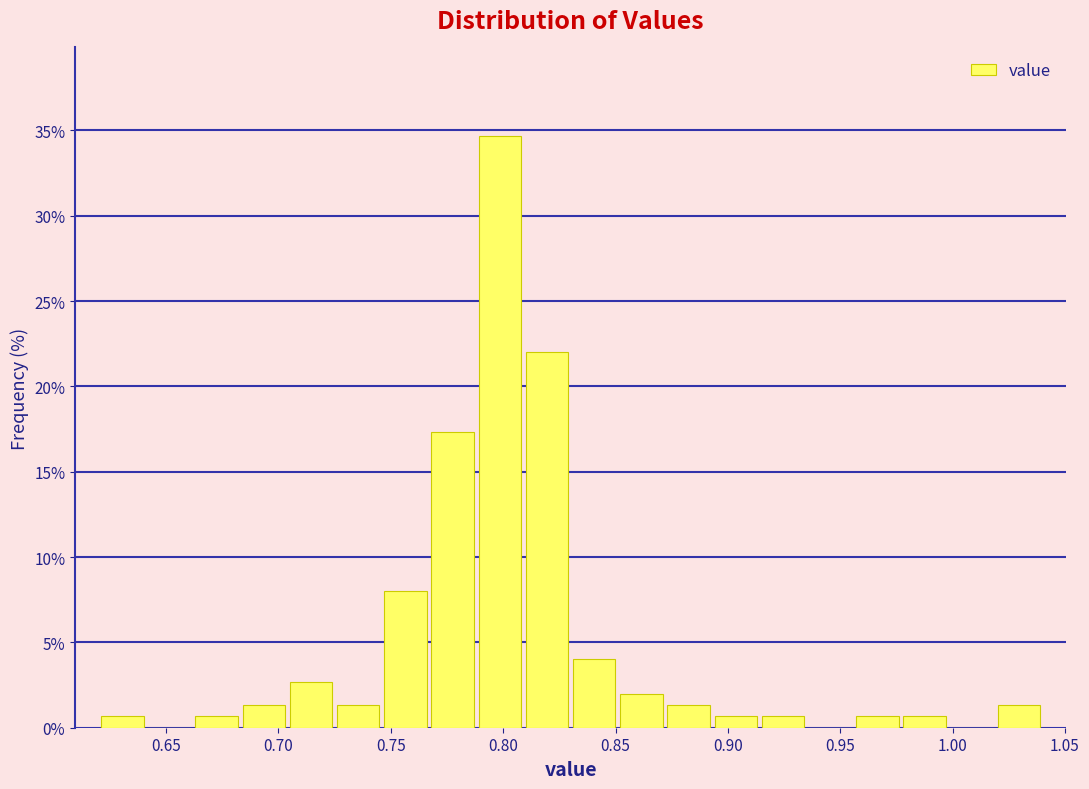

Reading left to right, list every bar in this chart as the range it spans on the x-axis followed by its height. Neither the bar edges nor the heights are printed on the chart, so give them approximately, as read against the axes.

0.620 to 0.641: 0.5
0.641 to 0.662: 0
0.662 to 0.683: 0.5
0.683 to 0.704: 1.5
0.704 to 0.725: 2.5
0.725 to 0.746: 1.5
0.746 to 0.767: 8.0
0.767 to 0.788: 17.5
0.788 to 0.809: 34.5
0.809 to 0.830: 22.0
0.830 to 0.851: 4.0
0.851 to 0.872: 2.0
0.872 to 0.893: 1.5
0.893 to 0.914: 0.5
0.914 to 0.935: 0.5
0.935 to 0.956: 0
0.956 to 0.977: 0.5
0.977 to 0.998: 0.5
0.998 to 1.019: 0
1.019 to 1.040: 1.5